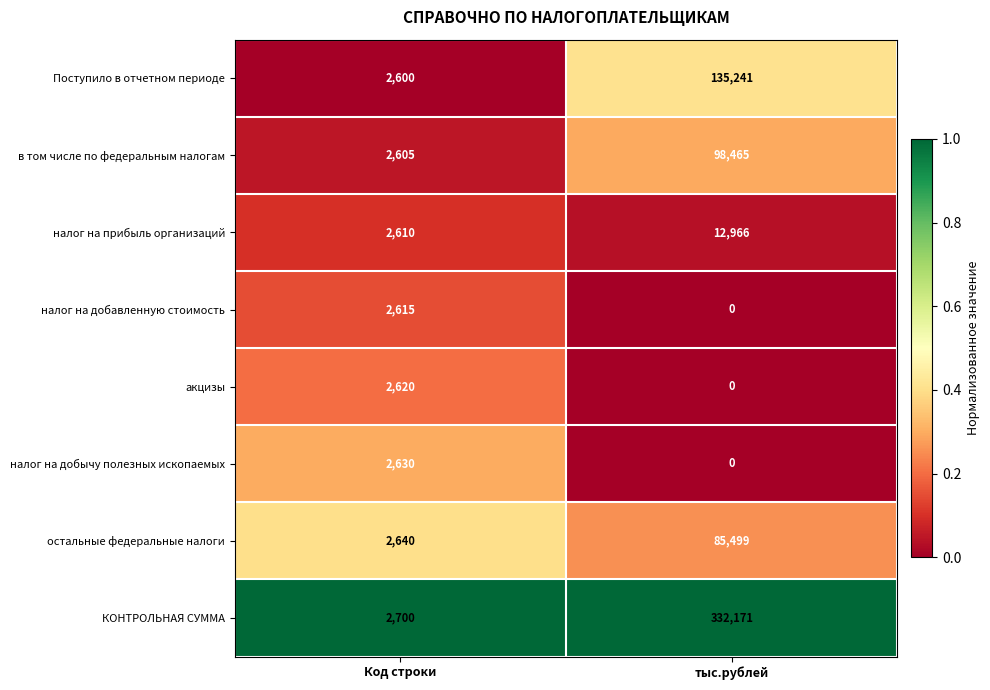

Count the number of data series in this chart.

8